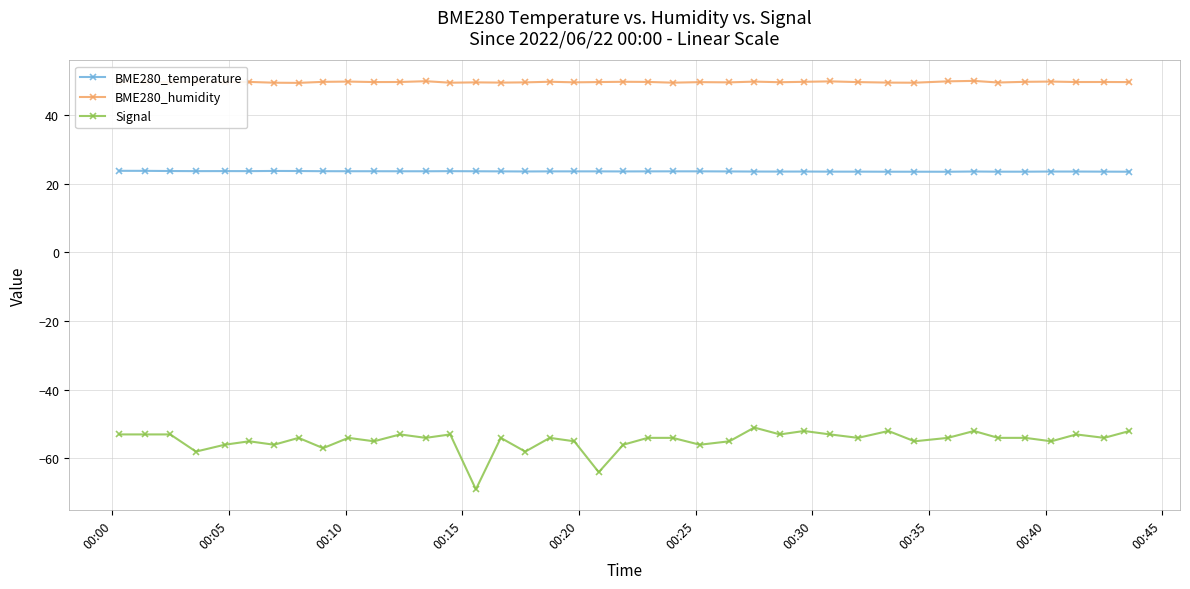

Rank the series by their maximum value, from lowest to highest.

Signal, BME280_temperature, BME280_humidity